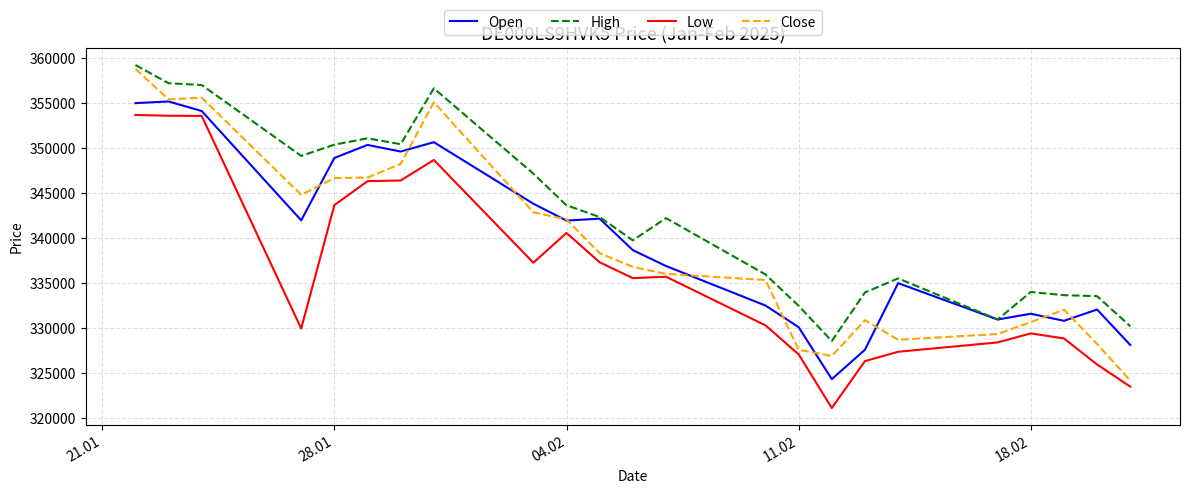

True or false: High and Low intersect in this chart.

False